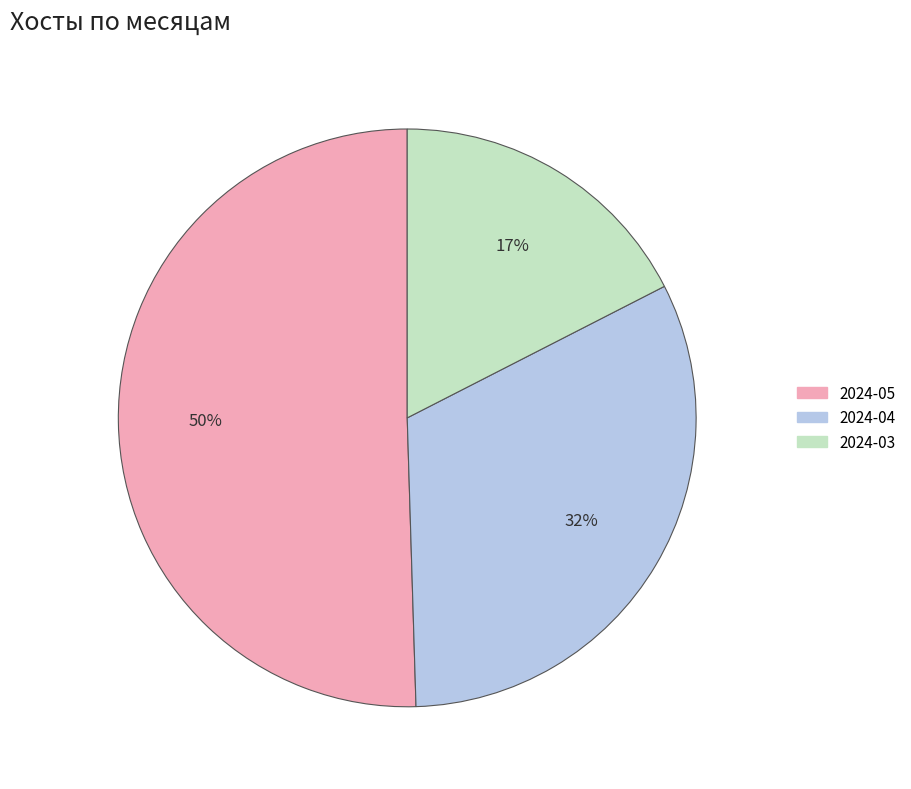

Is there a majority slice in this chart?

Yes